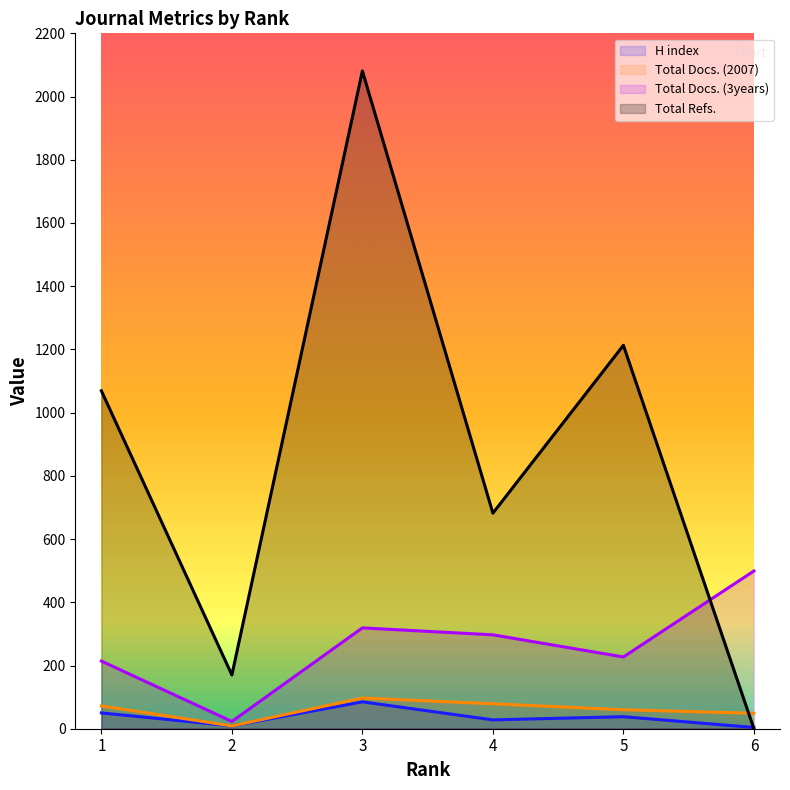

List the labels in order of Total Docs. (3years) value, largest first.

6, 3, 4, 5, 1, 2